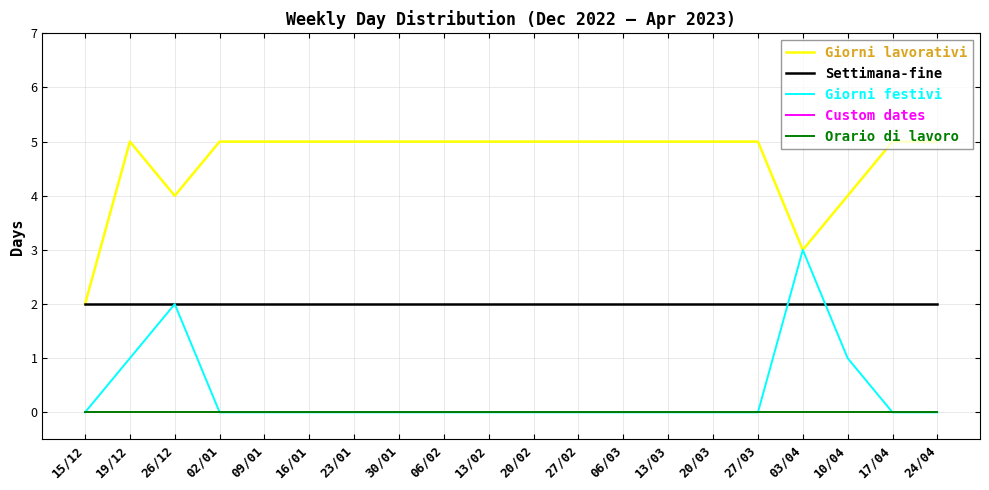

At which category is the sum across all series the highest?

19/12